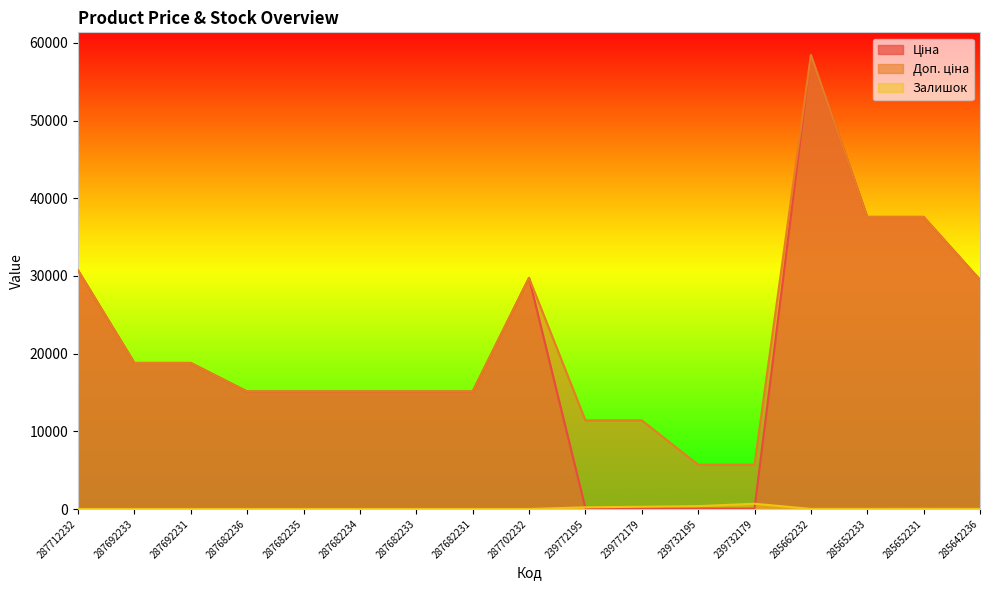

Which category has the lowest value in the Доп. ціна series?

239732195